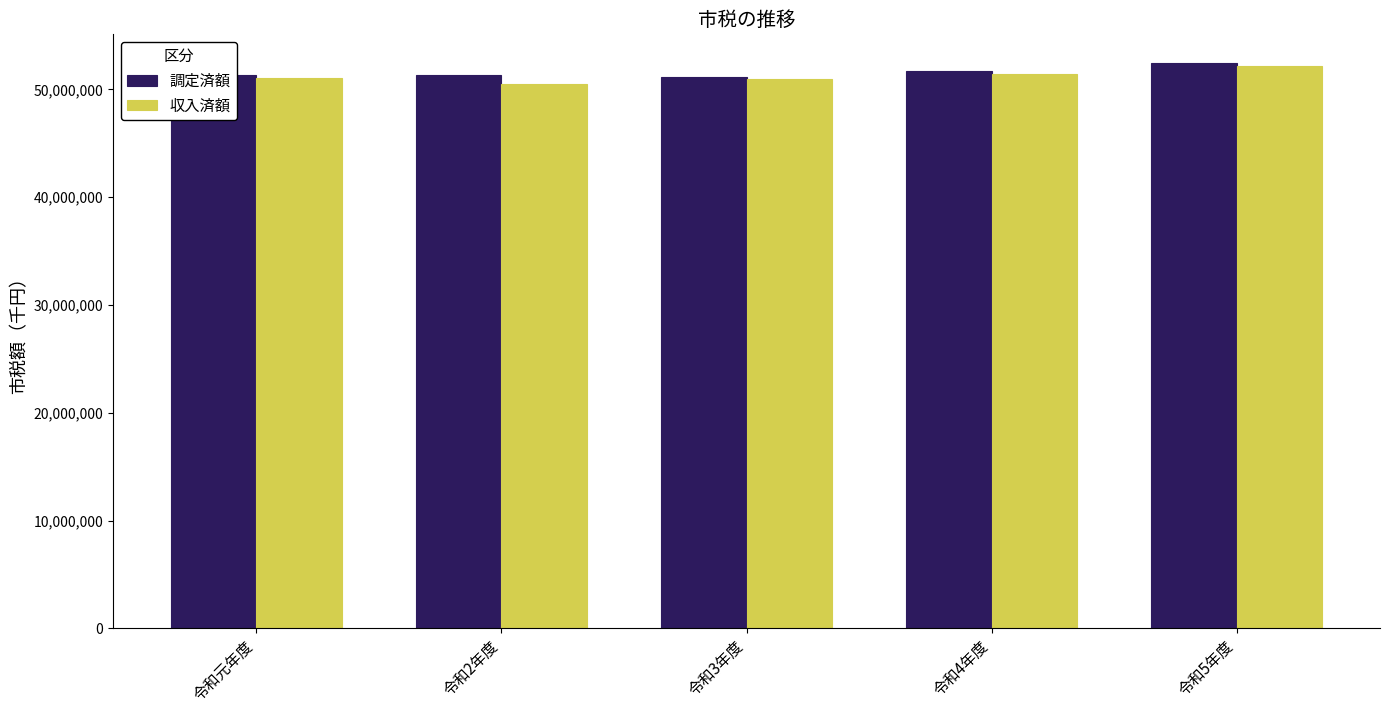

How many data points does each series have?

5